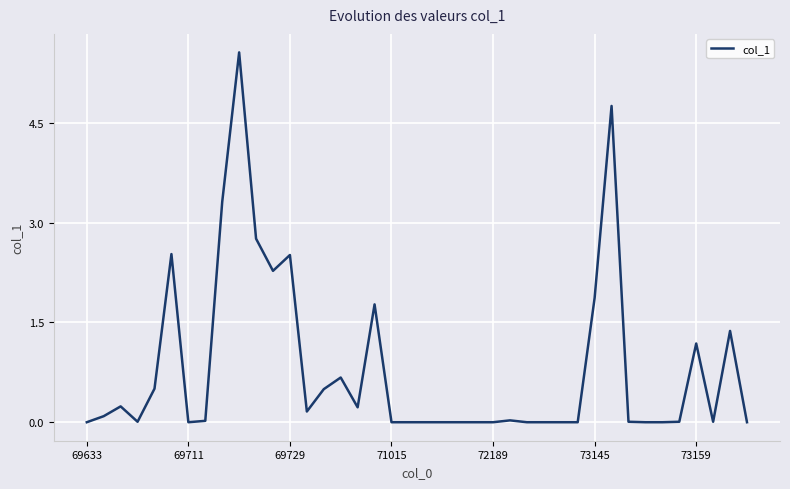

What is the difference between the maximum and minimum values?

5.6